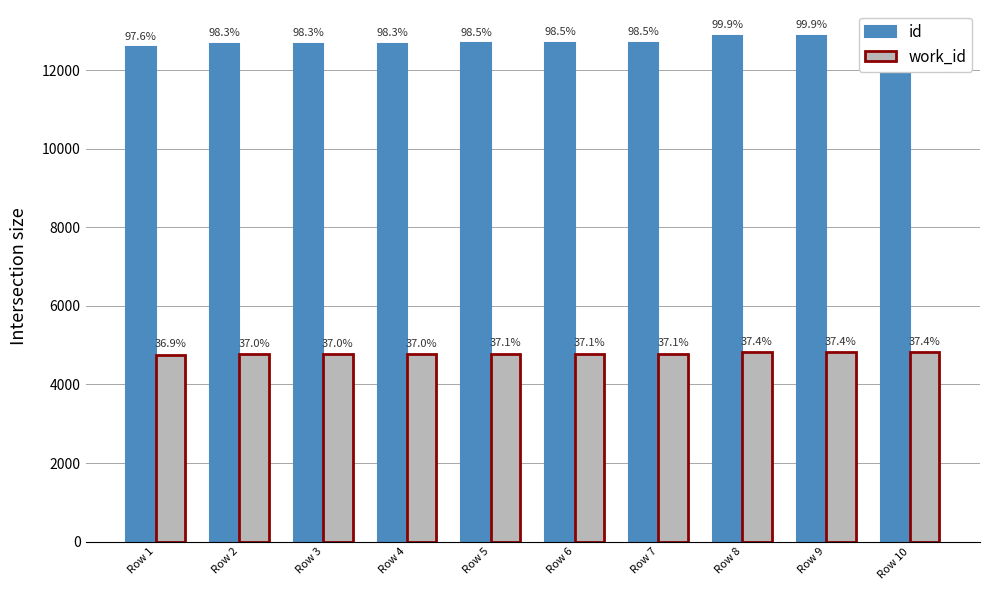

Reading left to right, transcribe all the data shown in this chart.

id: Row 1=12585	Row 2=12674	Row 3=12675	Row 4=12676	Row 5=12694	Row 6=12695	Row 7=12696	Row 8=12875	Row 9=12876	Row 10=12892
work_id: Row 1=4755	Row 2=4770	Row 3=4771	Row 4=4772	Row 5=4780	Row 6=4780	Row 7=4781	Row 8=4817	Row 9=4818	Row 10=4823